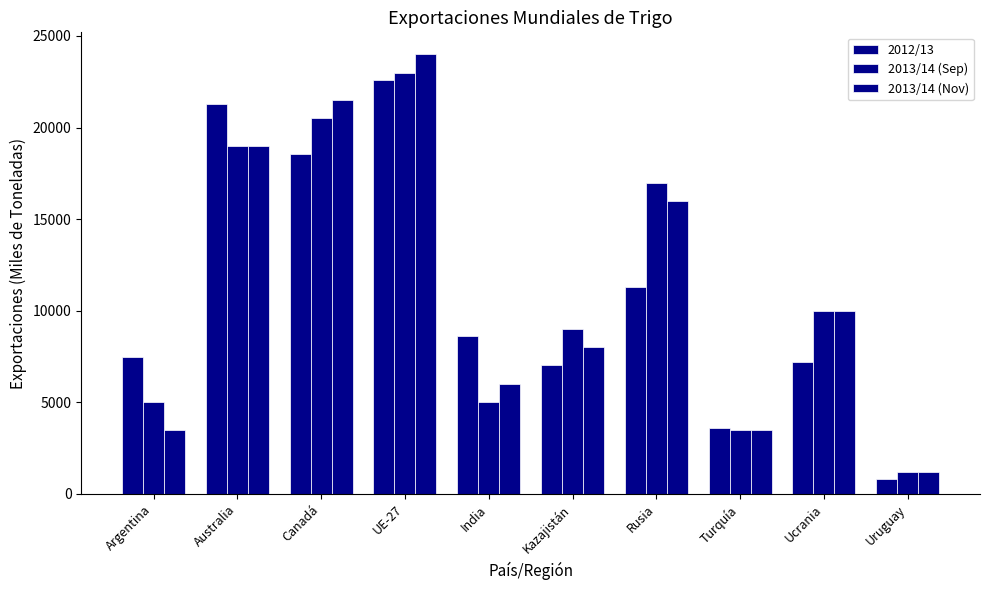

Which series has the largest total across all categories?

2013/14 (Sep)